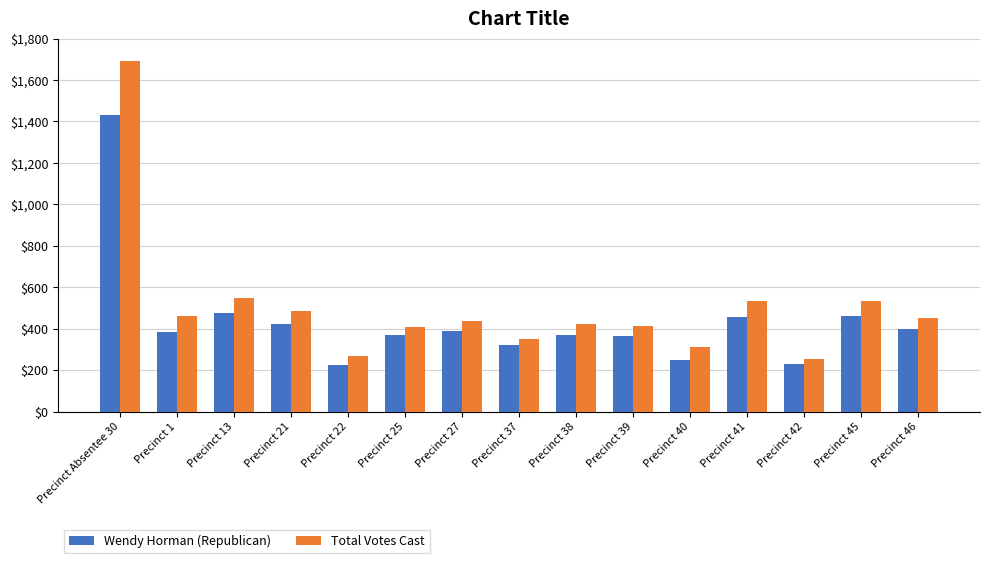

Between Precinct 27 and Precinct 41, which series saw the biggest shift?

Total Votes Cast